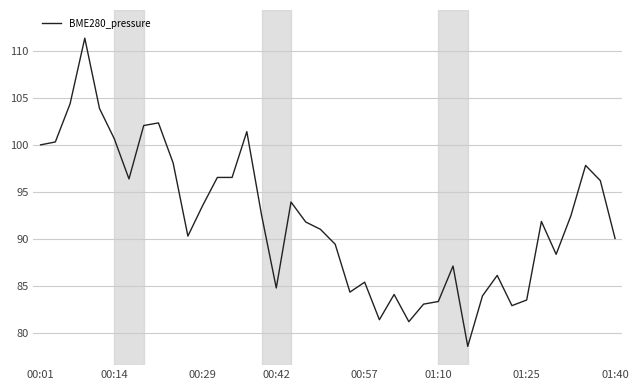

What is the smallest value displayed?

78.5